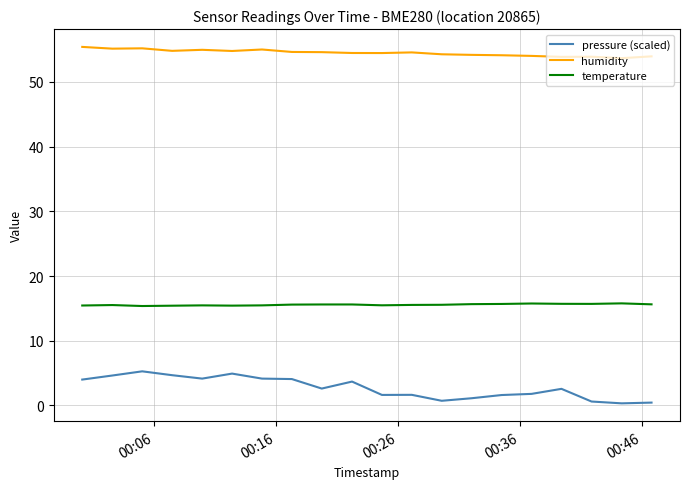

Which series has the largest total across all categories?

humidity